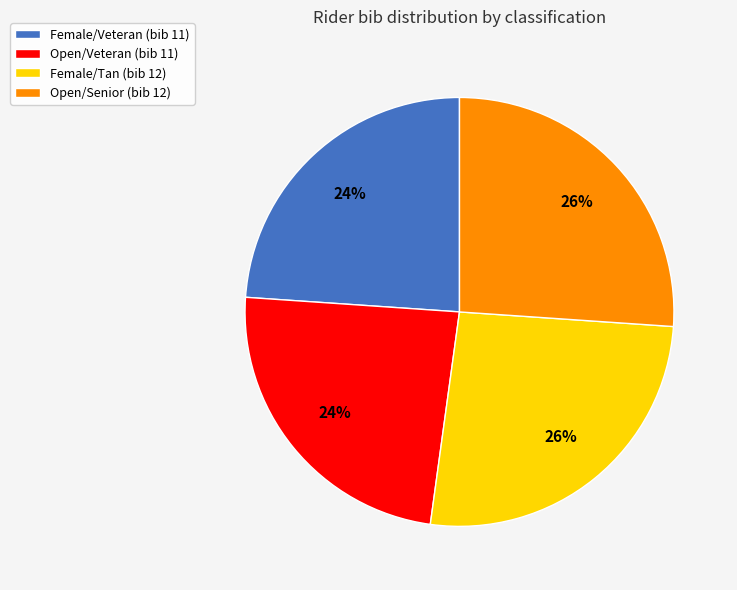

Which has a higher value, Female/Tan (bib 12) or Female/Veteran (bib 11)?

Female/Tan (bib 12)